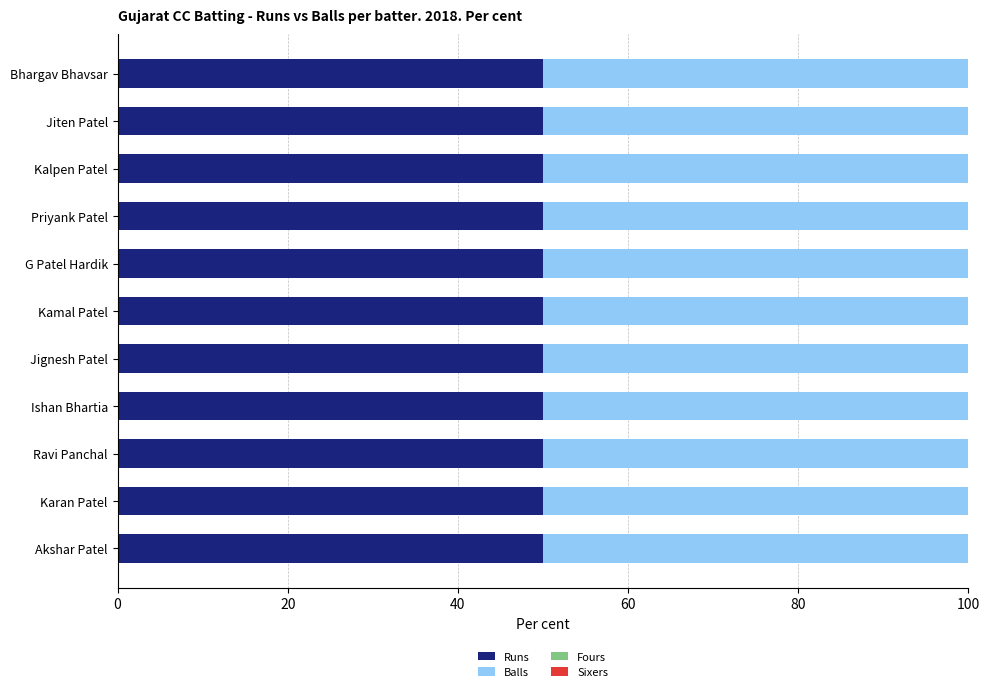

Which series has the largest range (max minus min)?

Runs